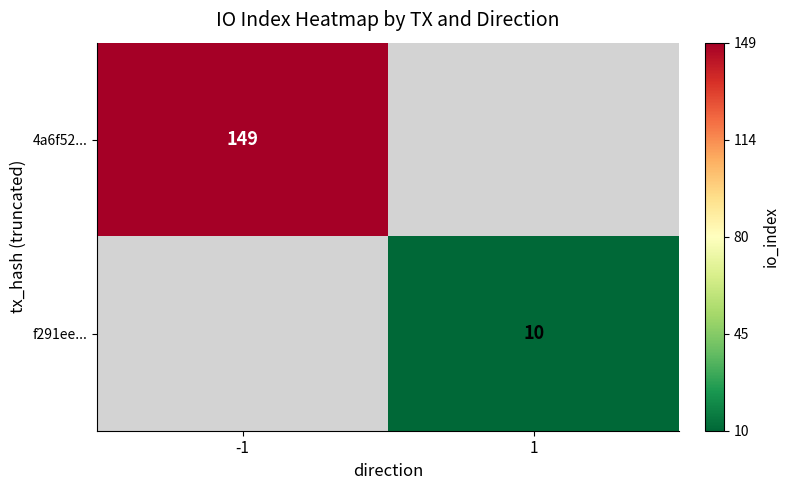

The 4a6f52... series shows 218 at -1. True or false?

False